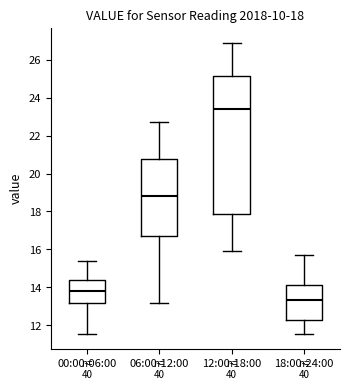

Comparing the boxes themselves (not the whiskers), which one is the tallest?

12:00-18:00